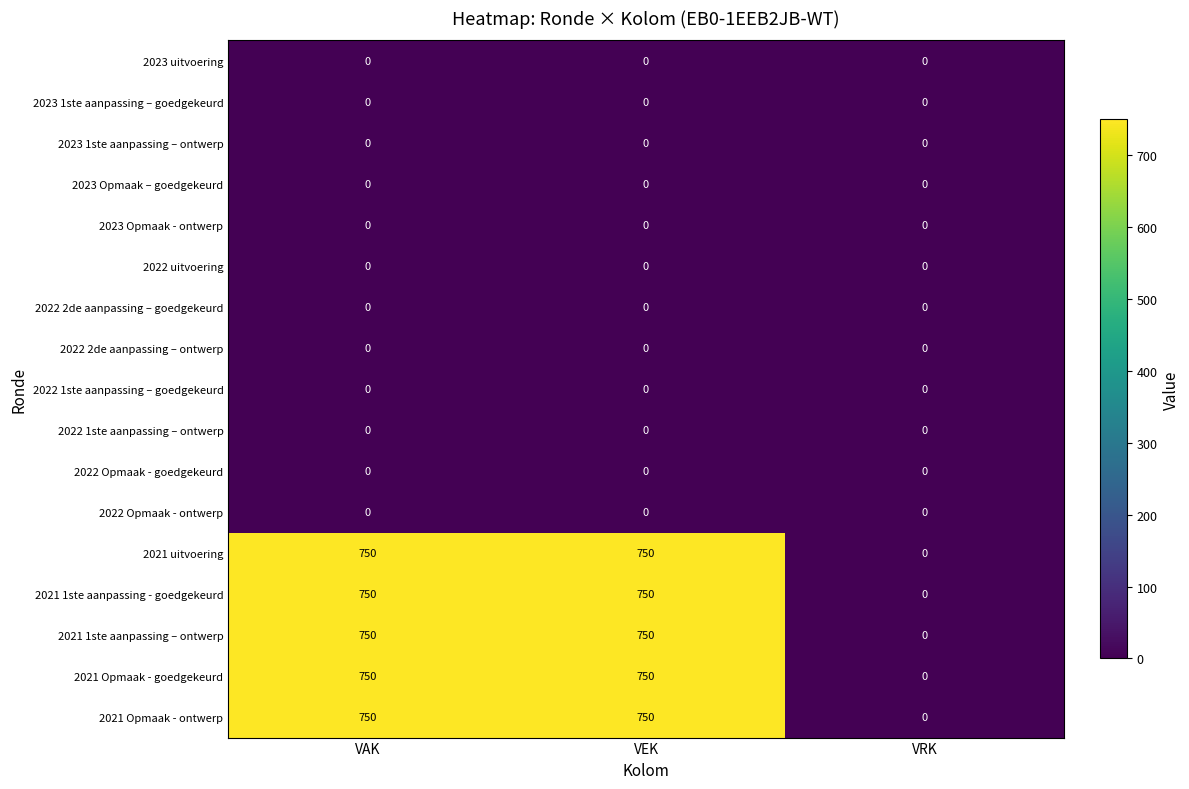

Is the value of 2021 1ste aanpassing – ontwerp at VEK greater than the value of 2022 2de aanpassing – ontwerp at VEK?

Yes